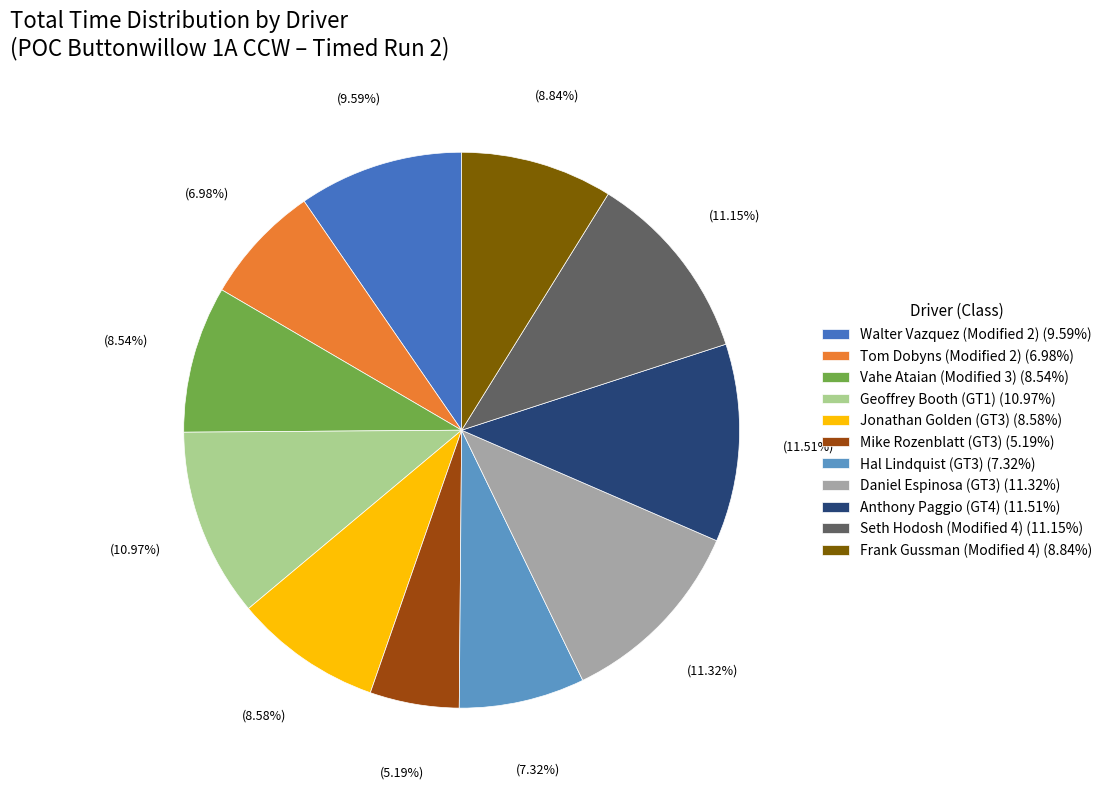

What is the smallest slice in the pie chart?

Mike Rozenblatt (GT3)